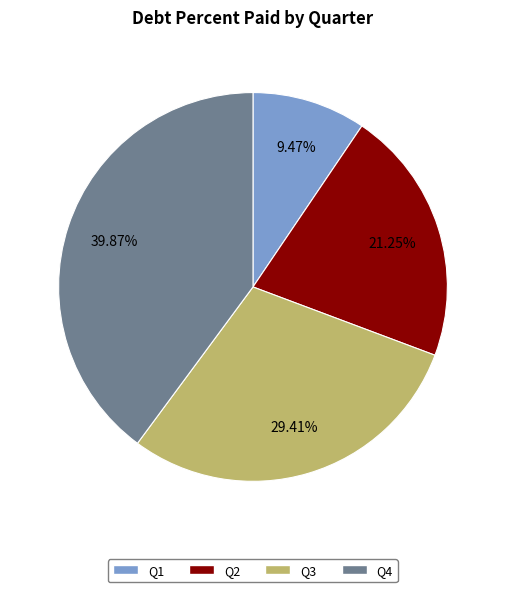

Is there any slice that represents more than half of the pie?

No